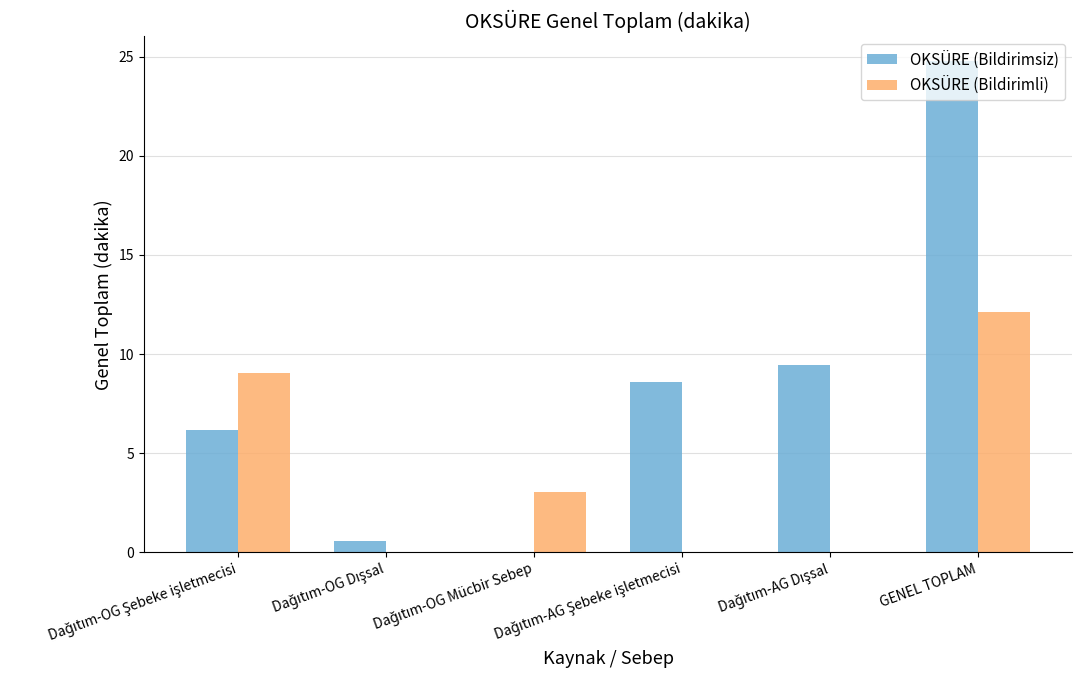

How many categories are shown in the chart?

6